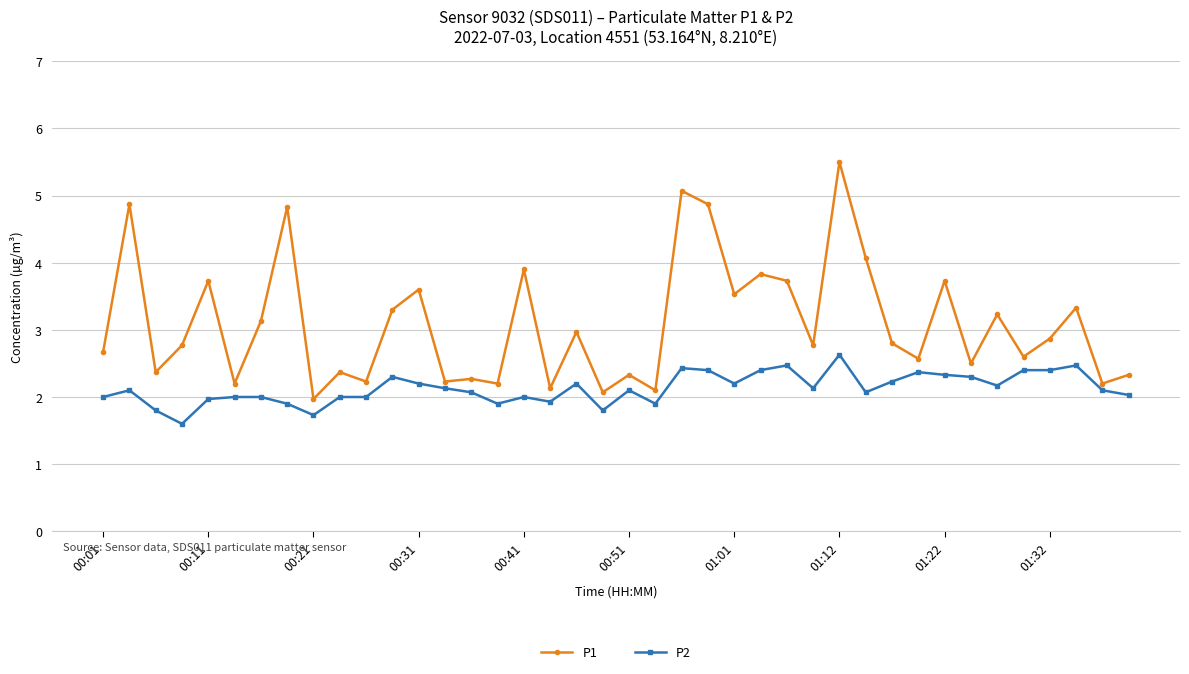

True or false: P2 has more than 2 interior local peaks.

True